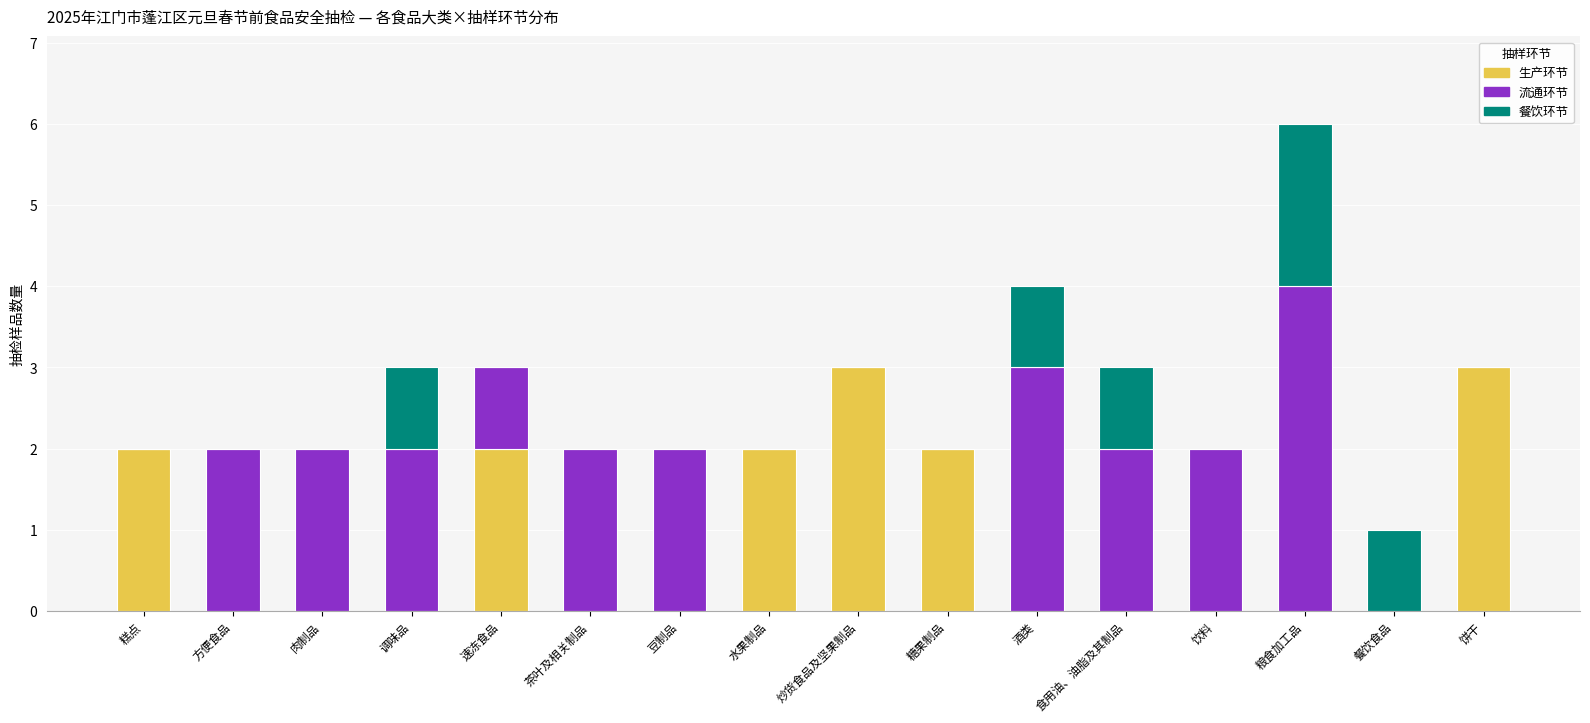

True or false: 生产环节 has a value of 3 at 饼干.

True